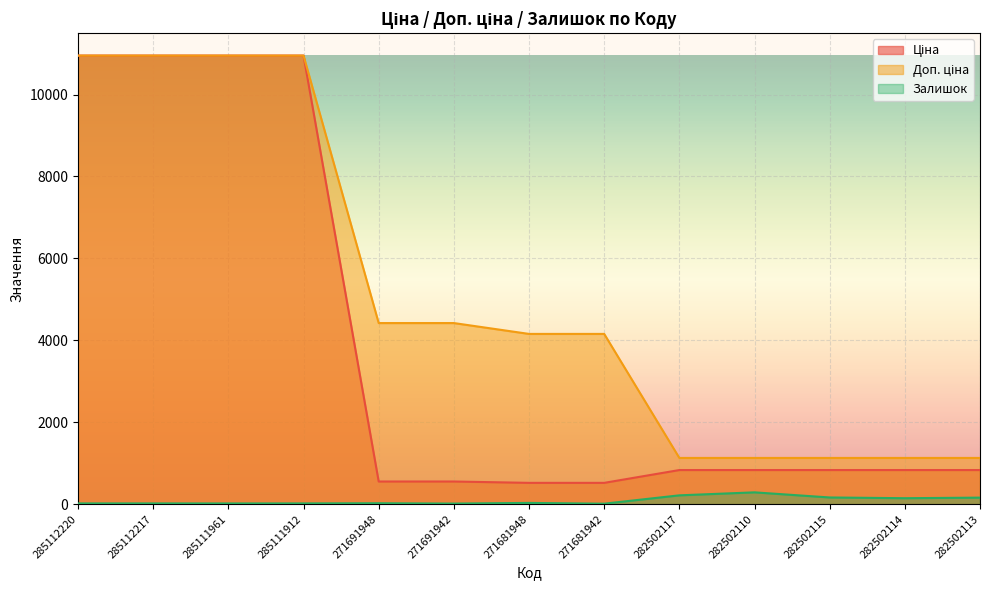

How many interior local peaks does the Залишок series have?

3